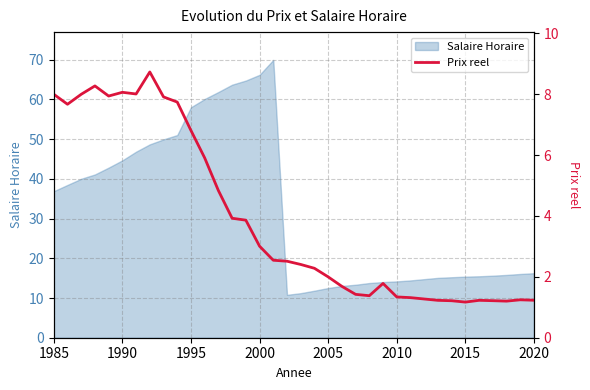

What is the maximum value for Salaire Horaire?

70.0